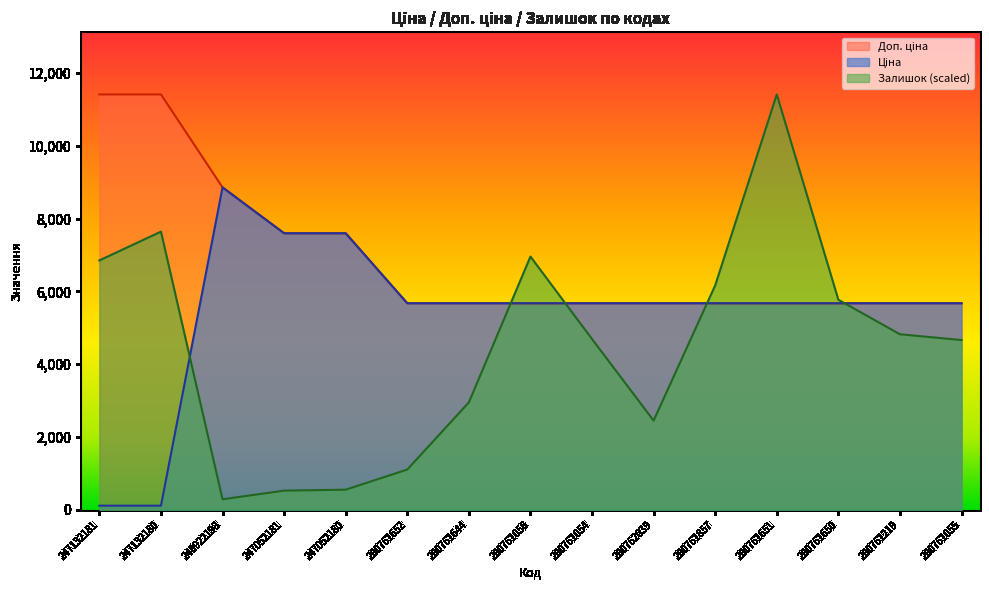

True or false: Доп. ціна has more than 0 interior local peaks.

False